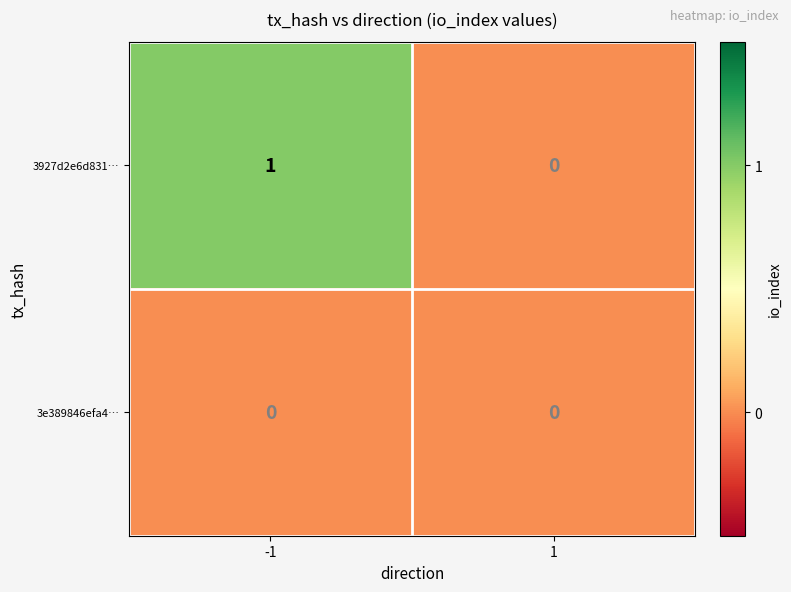

Is the value of 3927d2e6d831… at -1 greater than the value of 3e389846efa4… at 1?

Yes